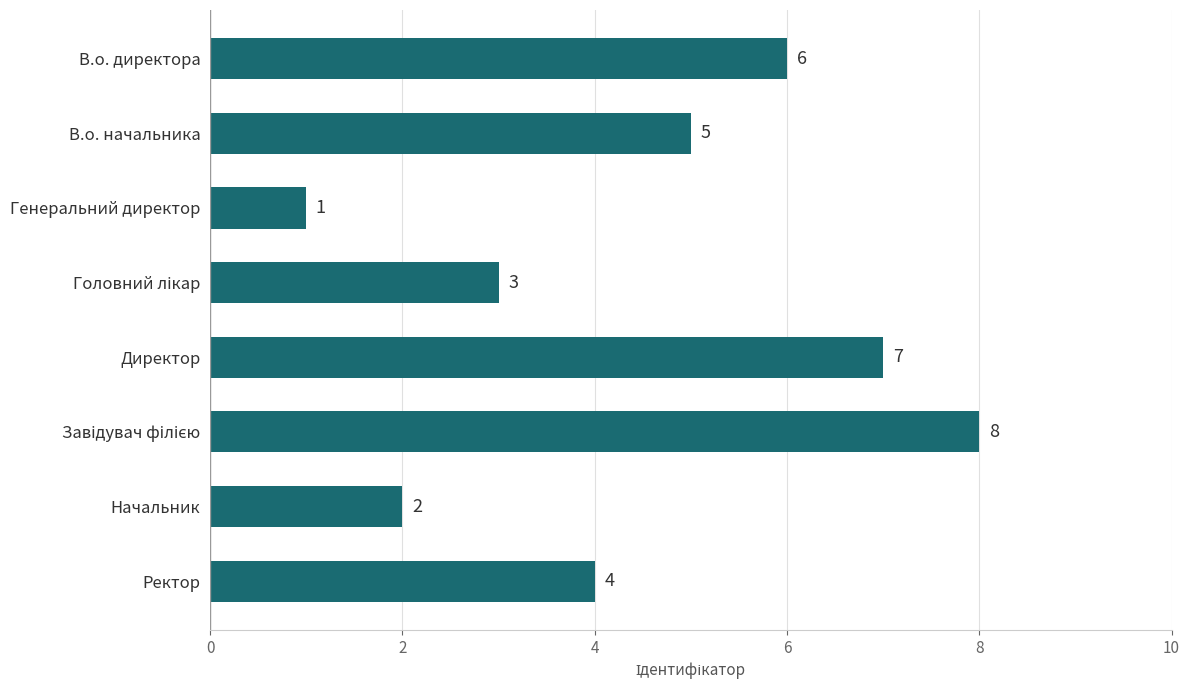

What is the minimum value shown in the chart?

1